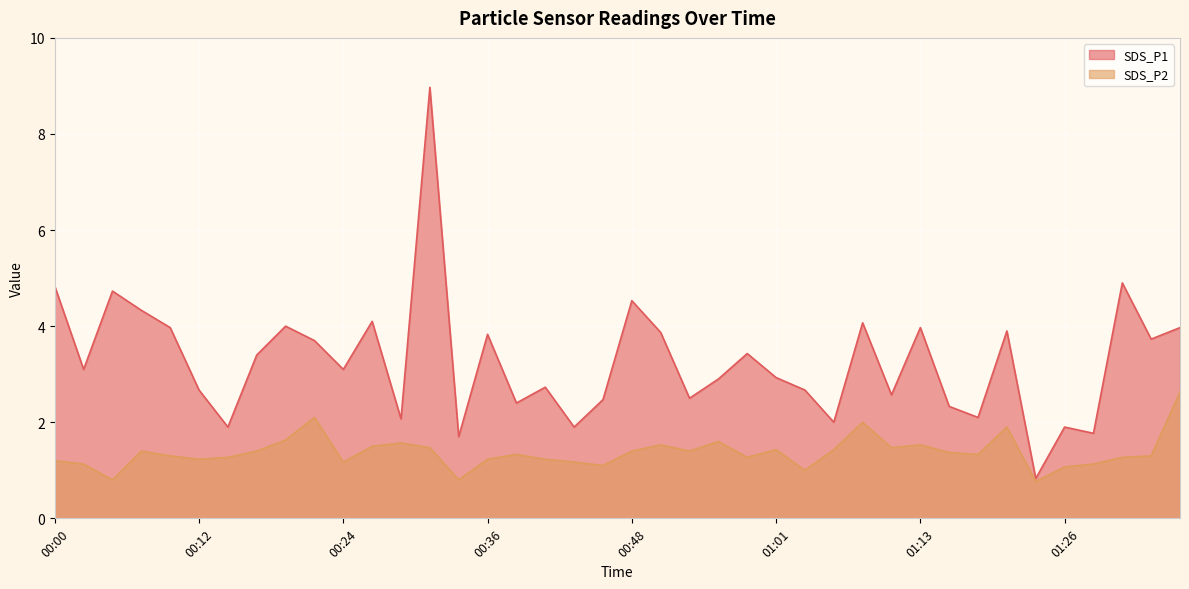

True or false: SDS_P2 has a value of 0.6 at 00:41.

False